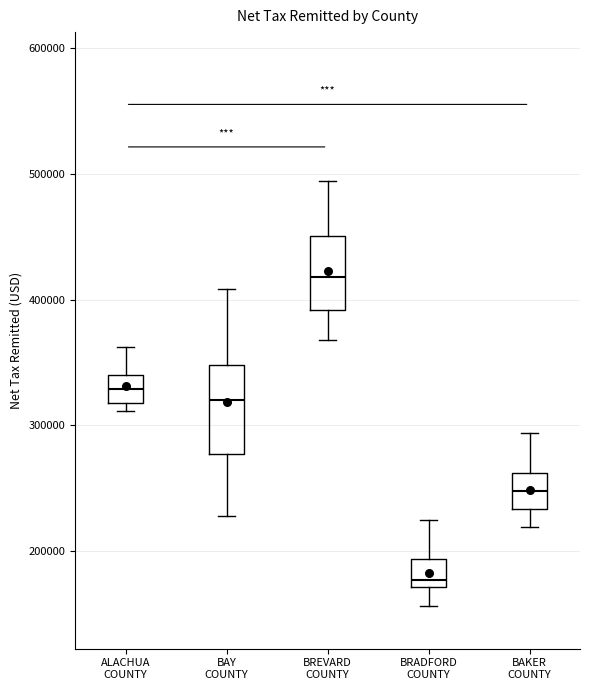

Which box is the tallest, from its lower edge to its upper edge?

BAY COUNTY